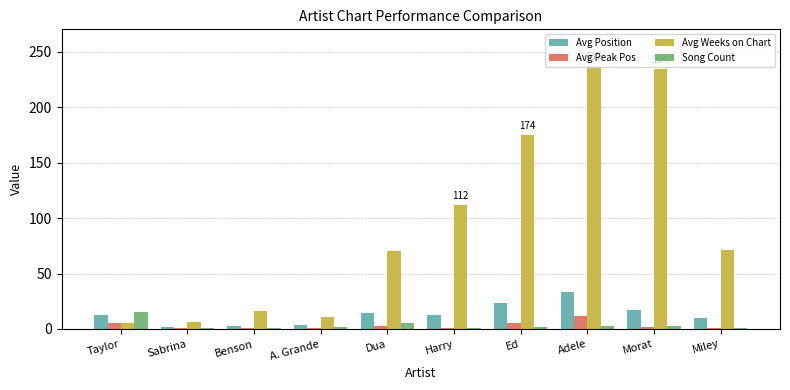

What is the sum of all Avg Weeks on Chart values?

937.0